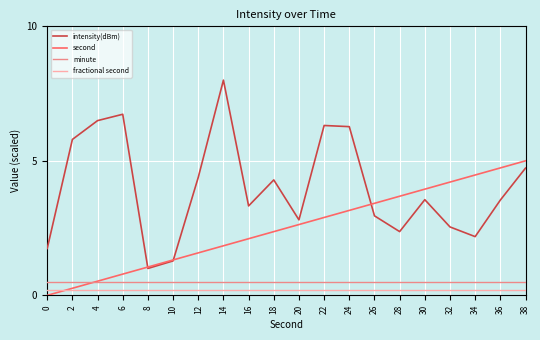

True or false: intensity(dBm) and minute cross at least once.

False